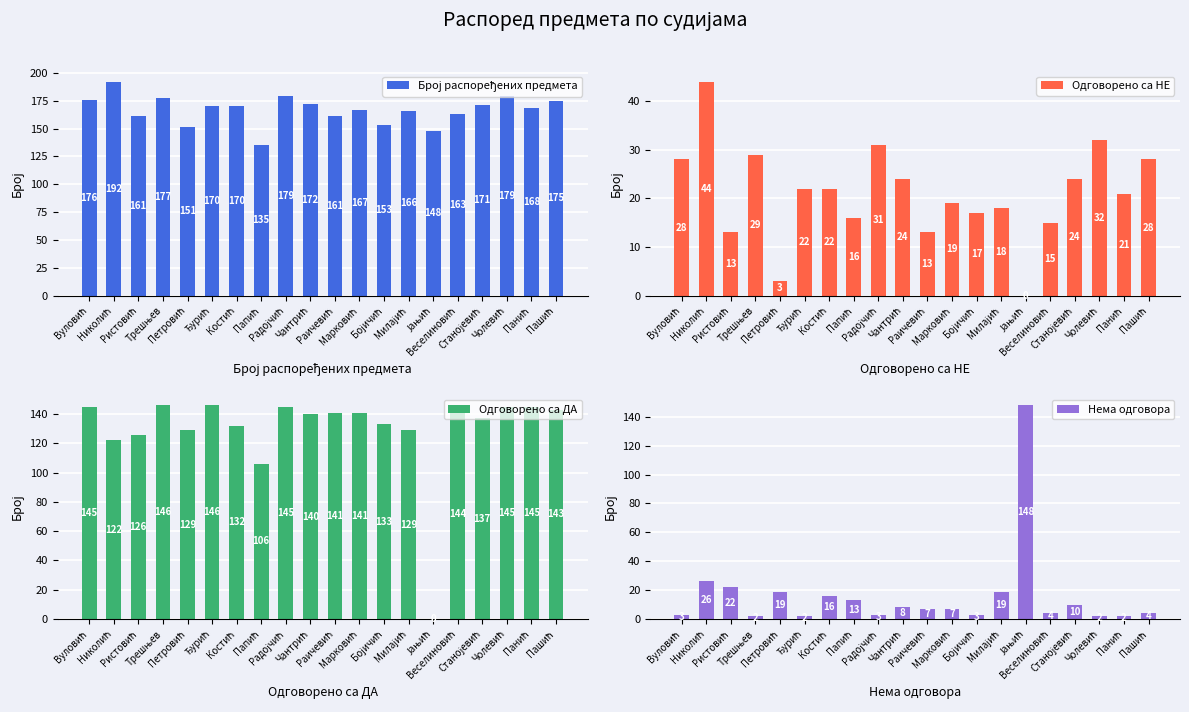

What is the sum of the Одговорено са ДА values at Петровић and Радојчић?

274